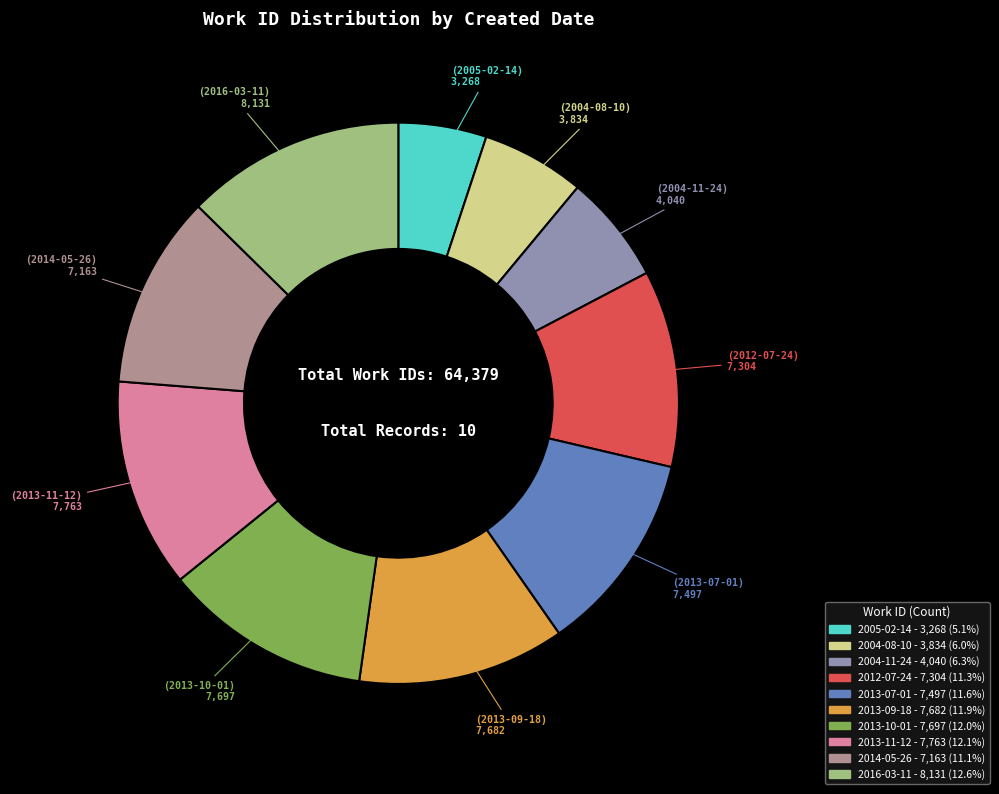

Which slice is the largest?

2016-03-11